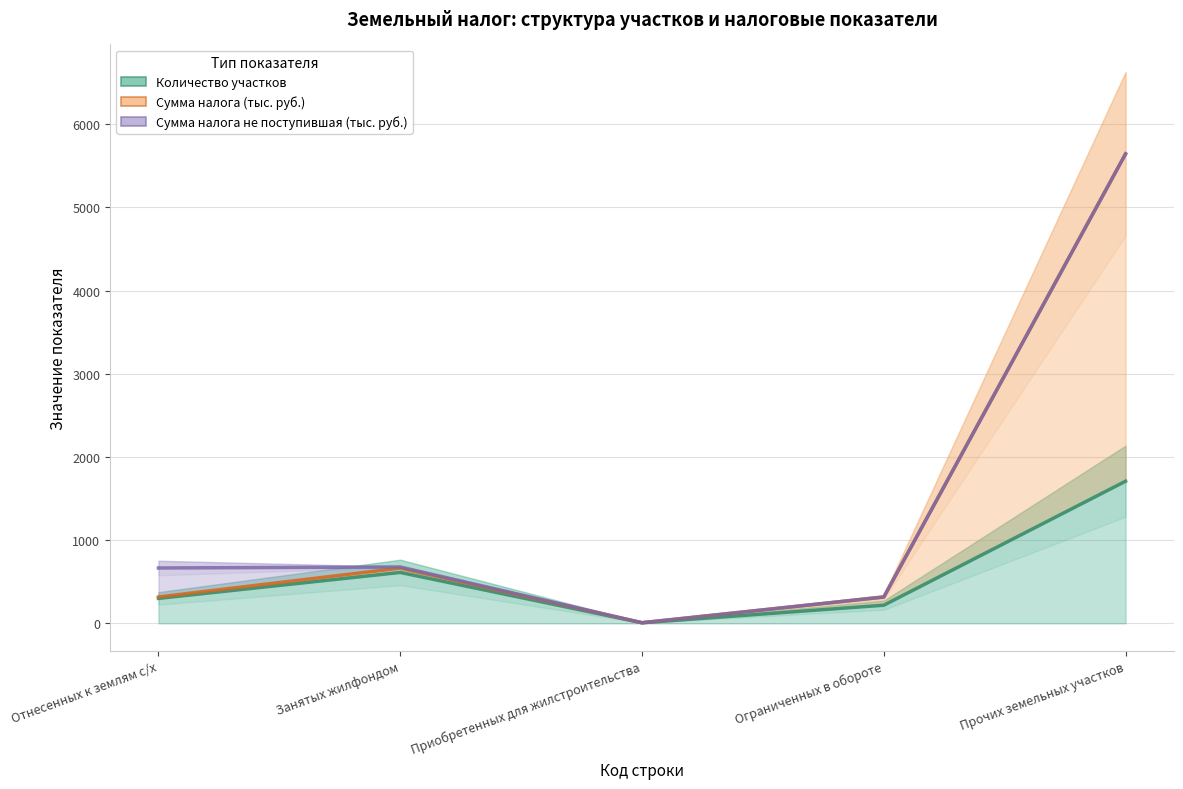

True or false: Сумма налога (тыс. руб.) and Количество участков intersect in this chart.

False